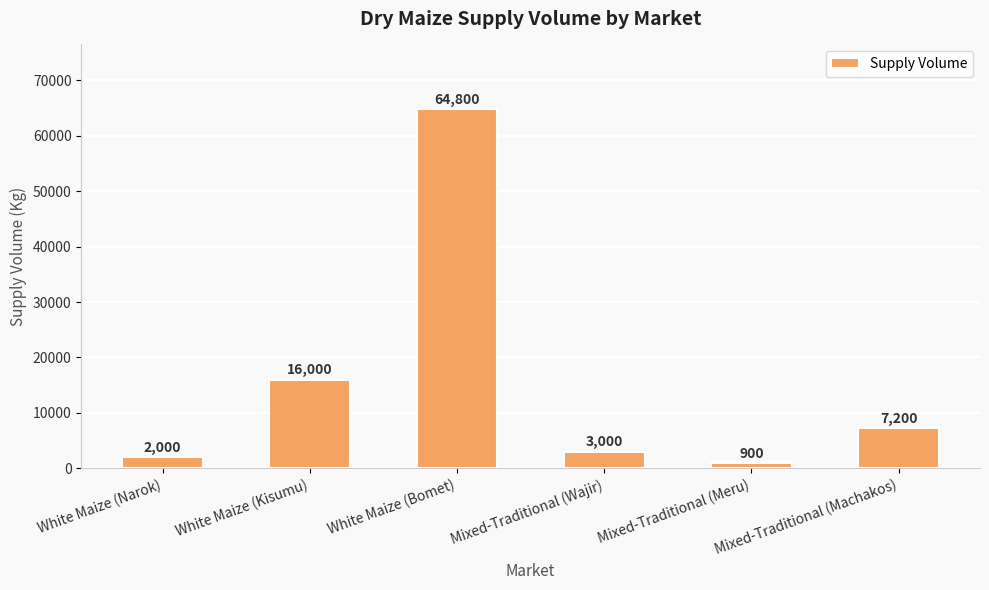

Reading left to right, transcribe all the data shown in this chart.

2000	16000	64800	3000	900	7200